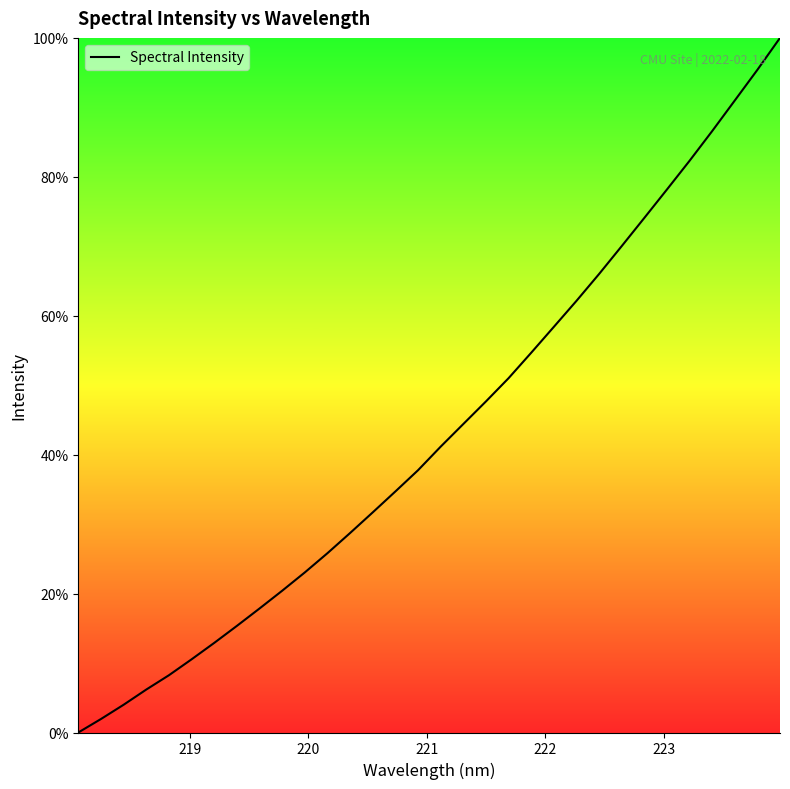

What is the greatest value displayed?

100.0